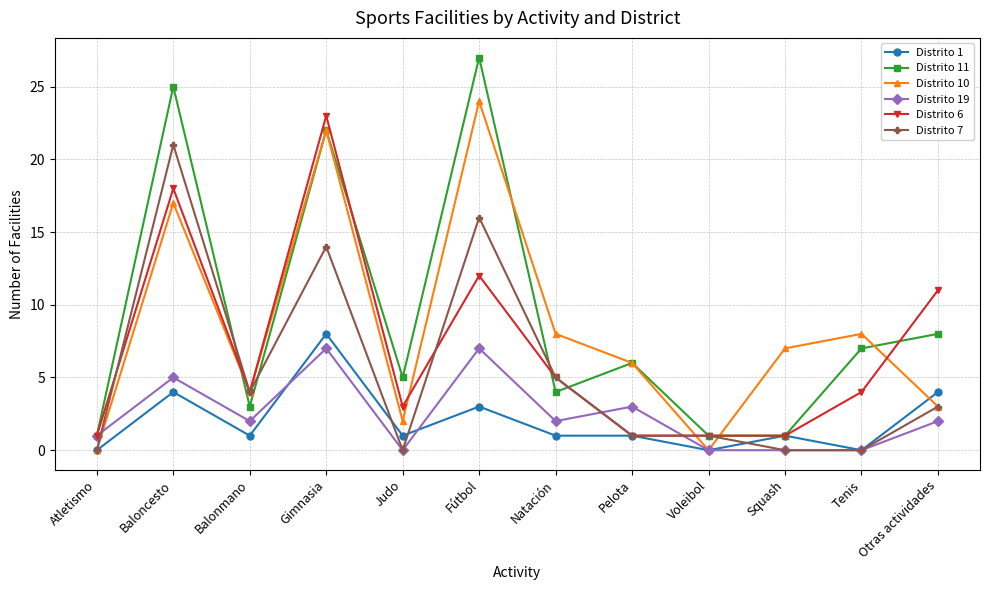

What is the difference between the highest and lowest values at Pelota?

5